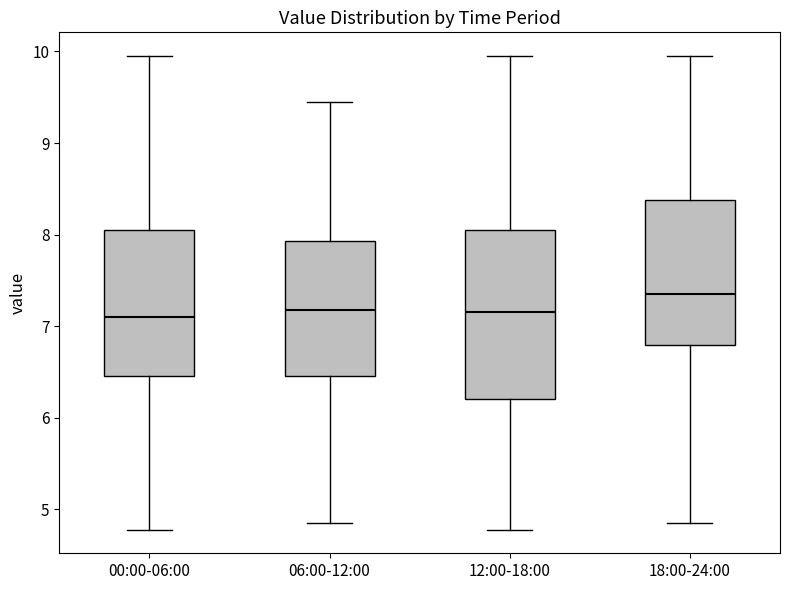

Reading left to right, transcribe this box plot: for each box, give where its median line is, the range the box spans, and where its two whiskers end, as read against the y-axis. The values are not printed on the chart, so give them approximately, as read against the axis.

00:00-06:00: median 7.1, box 6.5 to 8.1, whiskers 4.8 to 10.0
06:00-12:00: median 7.2, box 6.5 to 7.9, whiskers 4.9 to 9.5
12:00-18:00: median 7.2, box 6.2 to 8.1, whiskers 4.8 to 10.0
18:00-24:00: median 7.4, box 6.8 to 8.4, whiskers 4.9 to 10.0